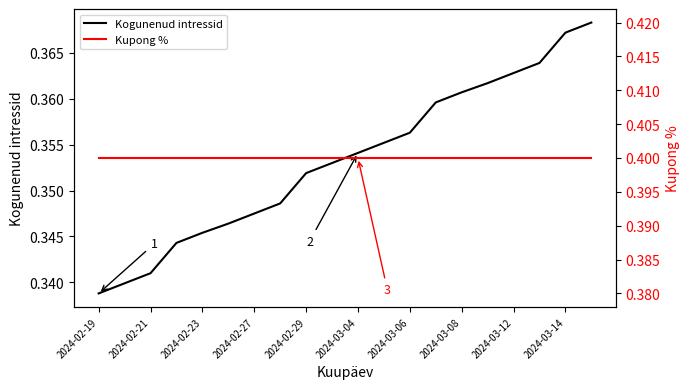

True or false: Kogunenud intressid has a value of 0.6 at 2024-02-21.

False